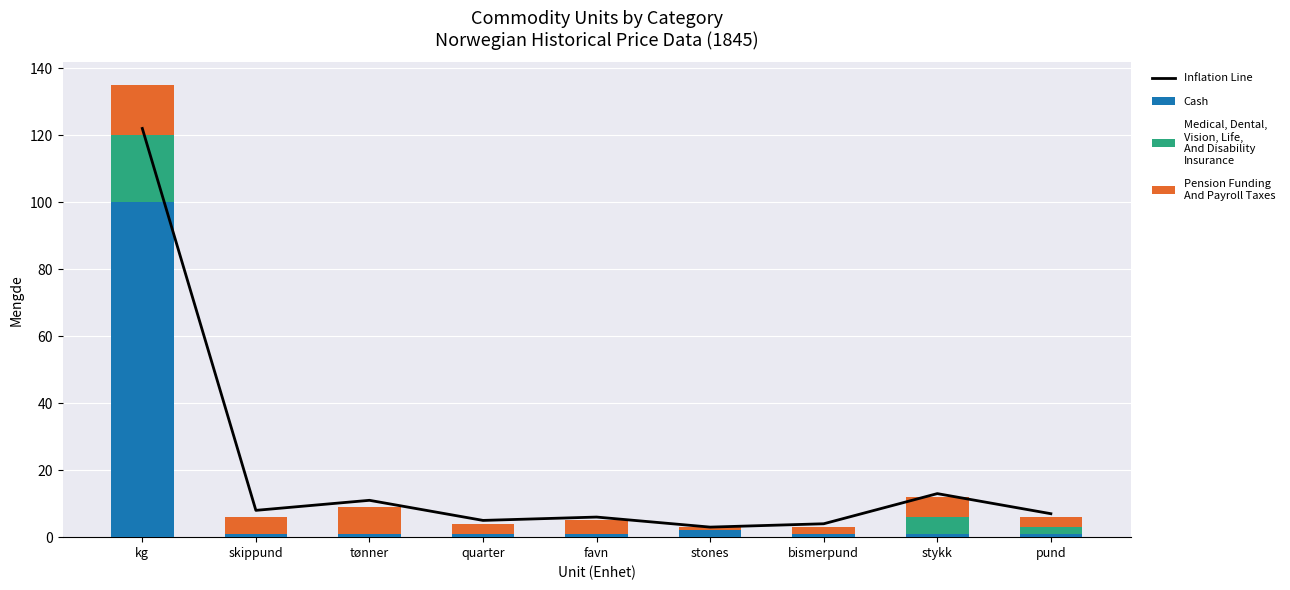

How many values in the Inflation Line series are below 7?

4